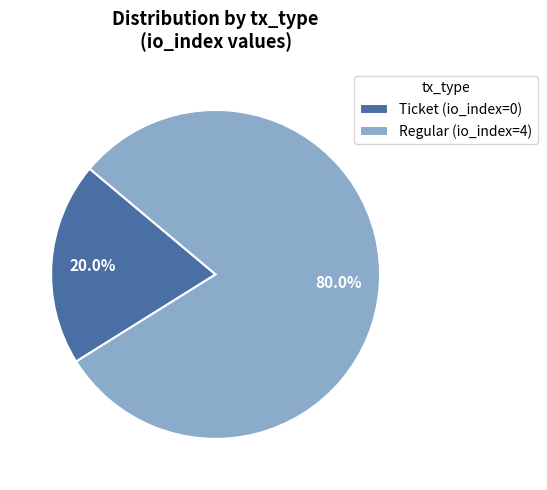

What is the ratio of the value at Regular (io_index=4) to the value at Ticket (io_index=0)?

4.0